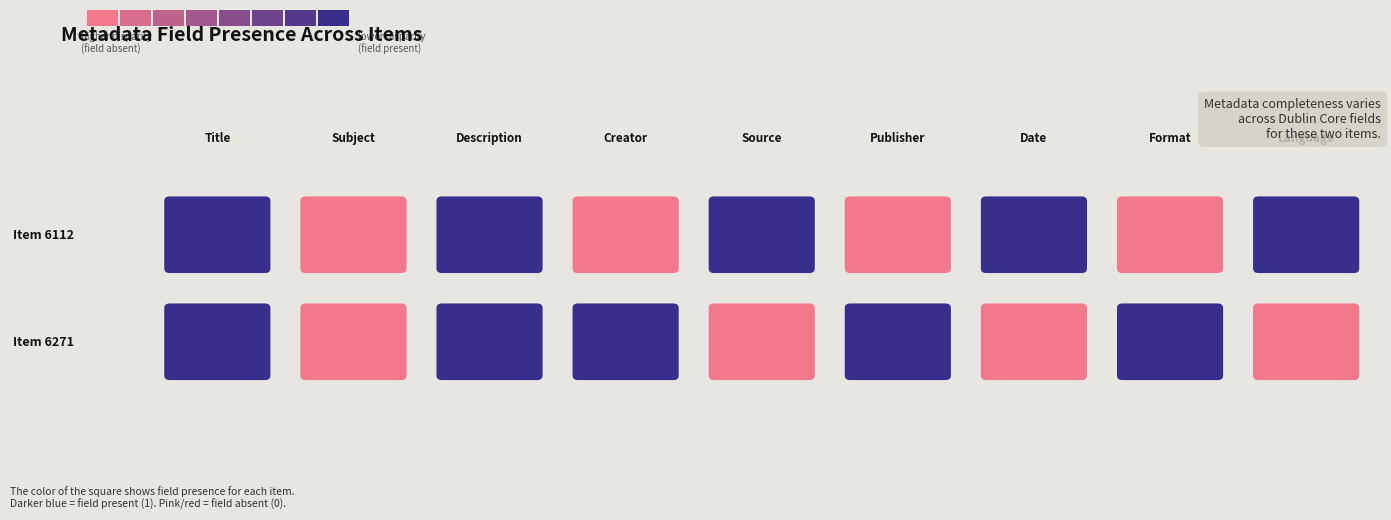

Reading left to right, extract all data points from this chart.

6112: 1	0	1	0	1	0	1	0	1
6271: 1	0	1	1	0	1	0	1	0